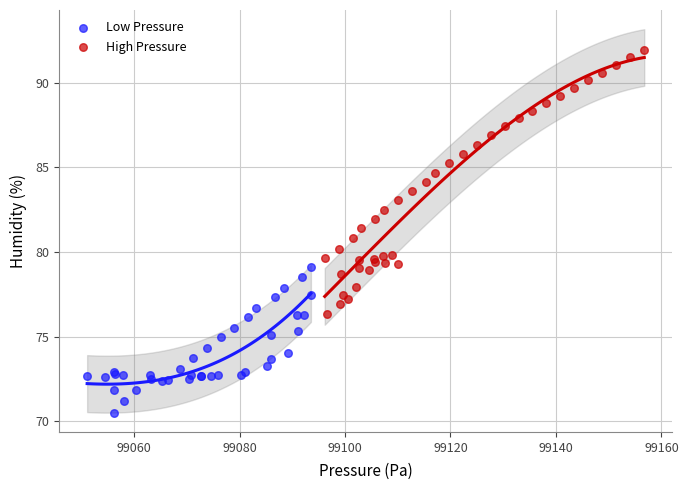

Which series reaches the maximum Y coordinate?

High Pressure